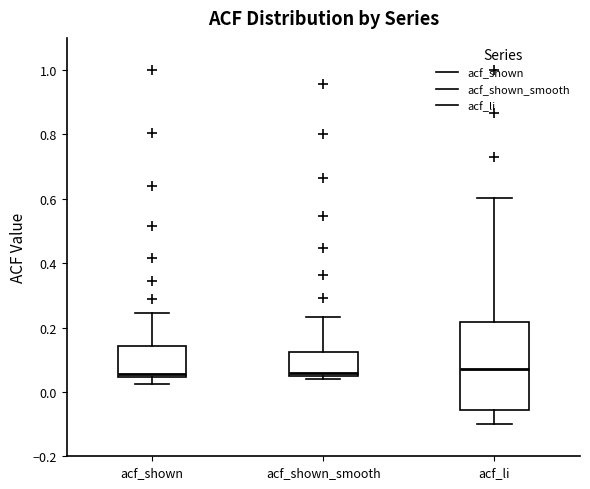

Where does the median line of the box for acf_li sit on the y-axis? The values are not printed on the chart, so give them approximately, as read against the axis.

0.08